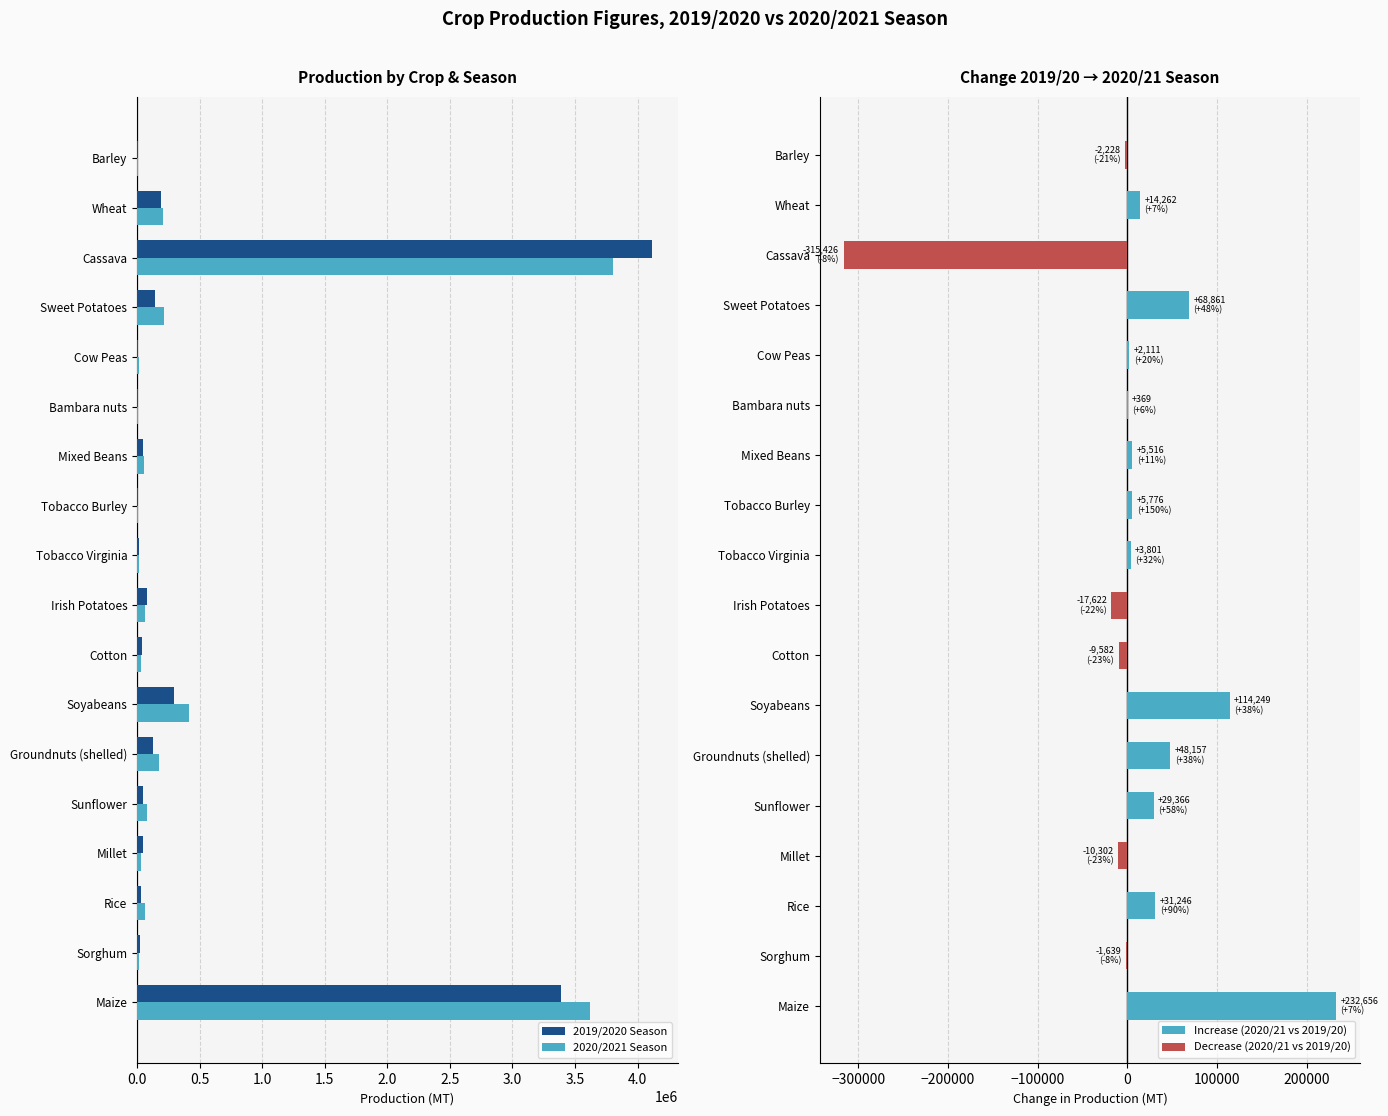

How many data points in 2020/2021 Season are less than 62357?

9